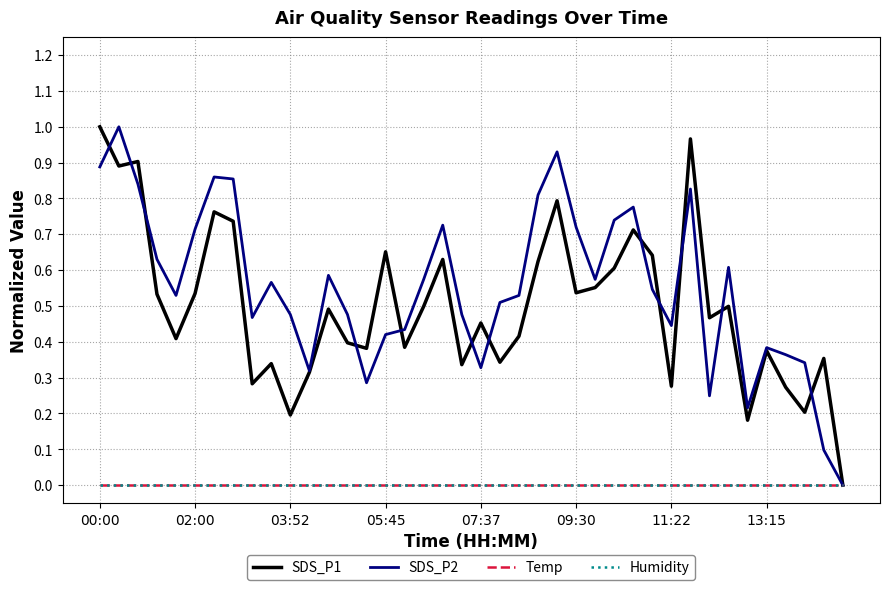

Is this an area chart (filled region under the line)?

No